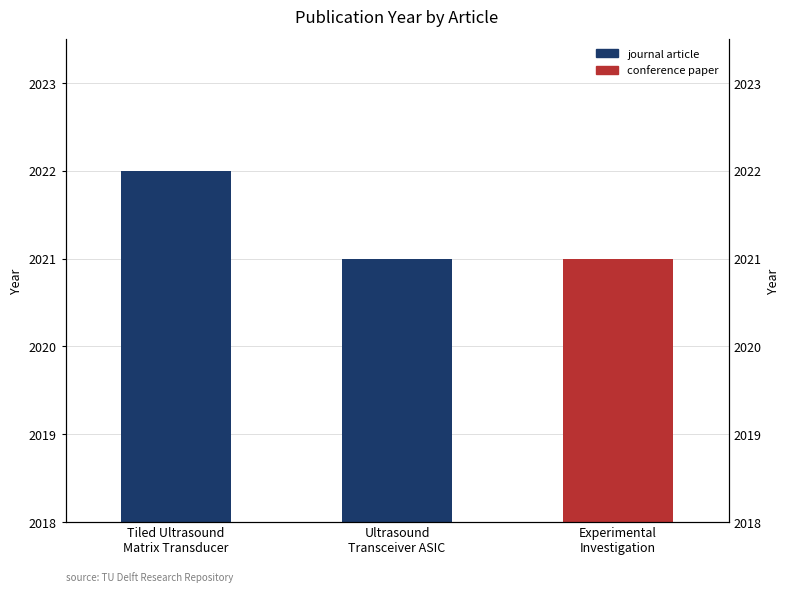

What is the maximum value shown in the chart?

2022